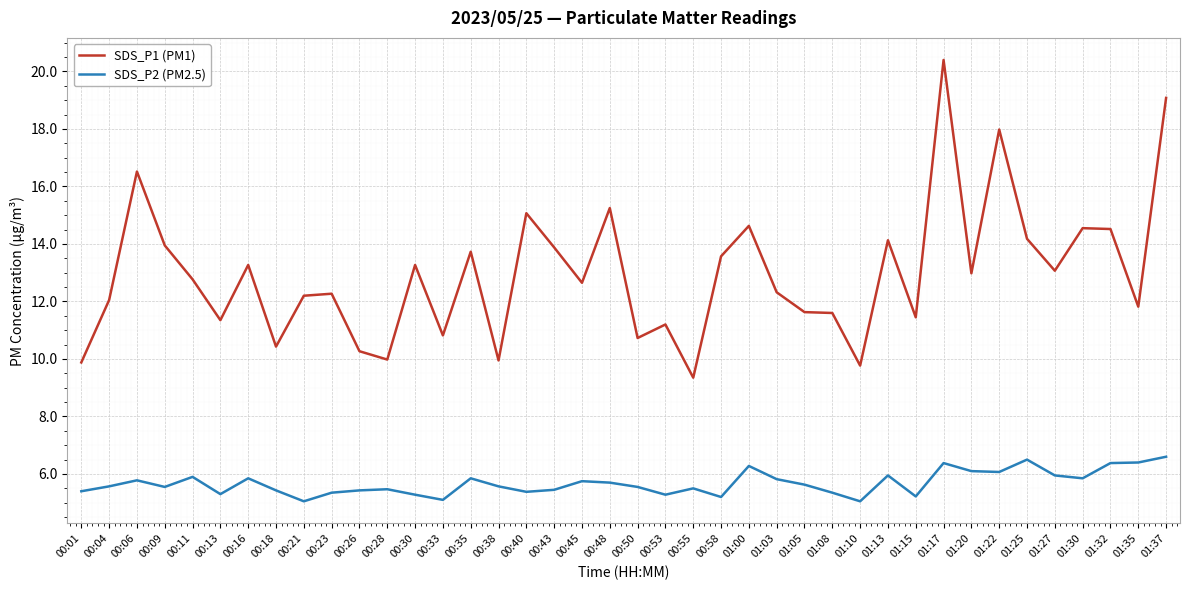

At which category is the sum across all series the highest?

01:17